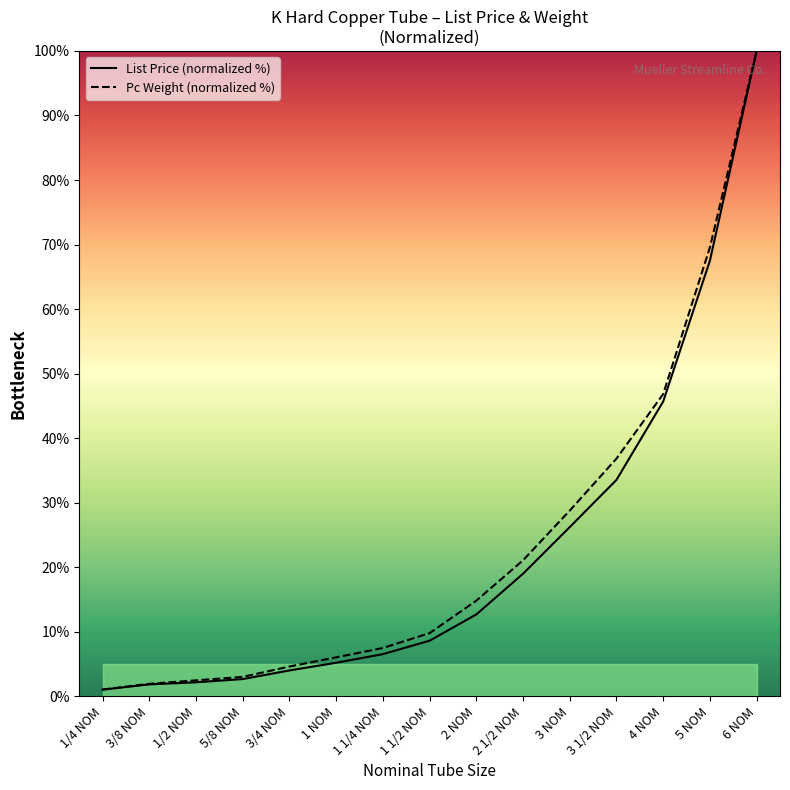

At which label is Pc Weight (normalized %) closest to 50?

4 NOM